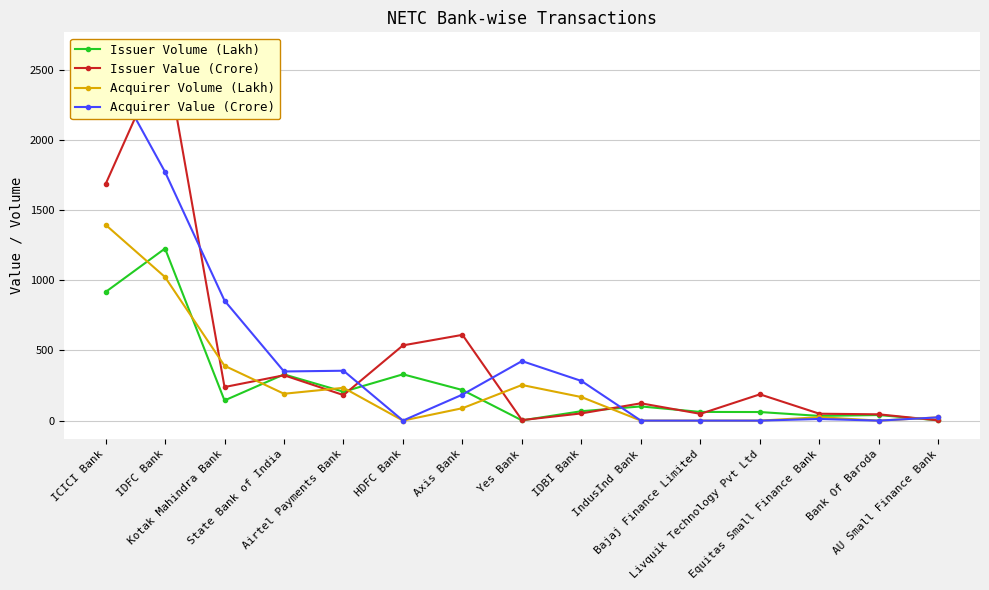

Which has a higher value, ICICI Bank or Yes Bank?

ICICI Bank